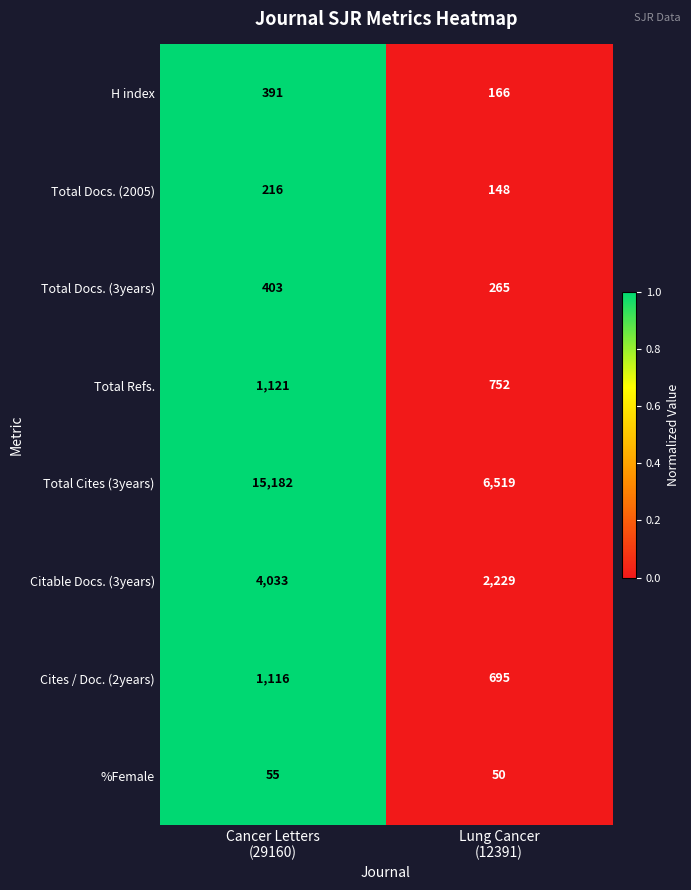

Which series has the largest total across all categories?

Total Cites (3years)